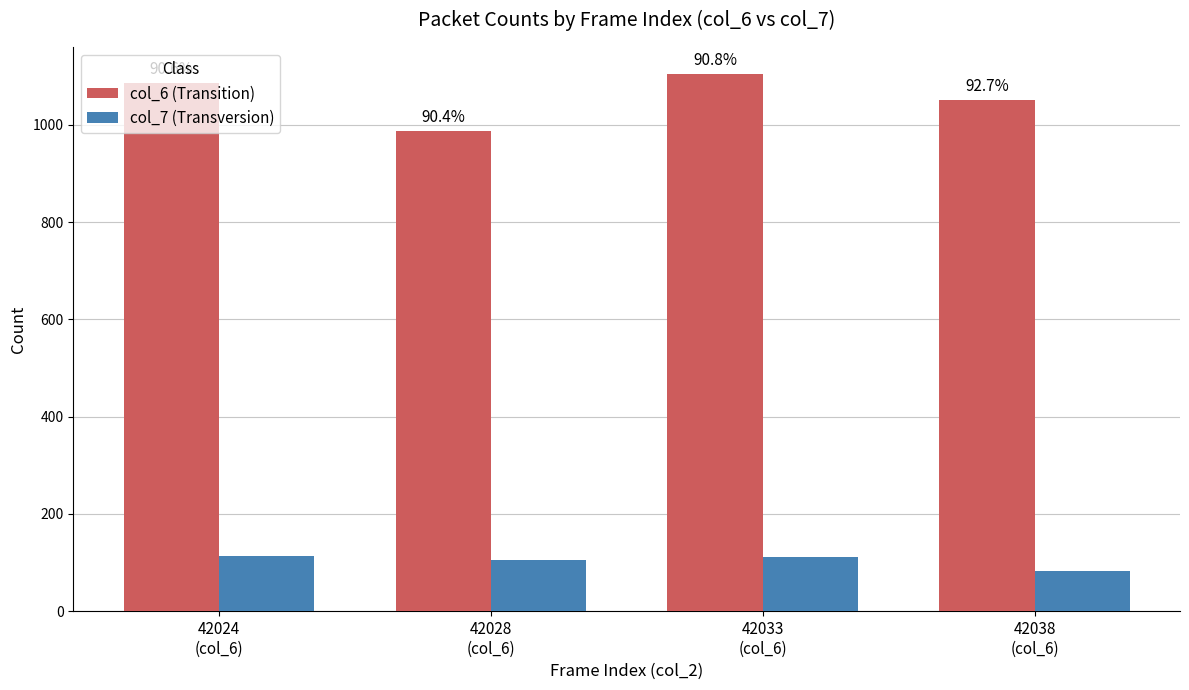

What are all the series names shown in the legend?

col_6 (Transition), col_7 (Transversion)